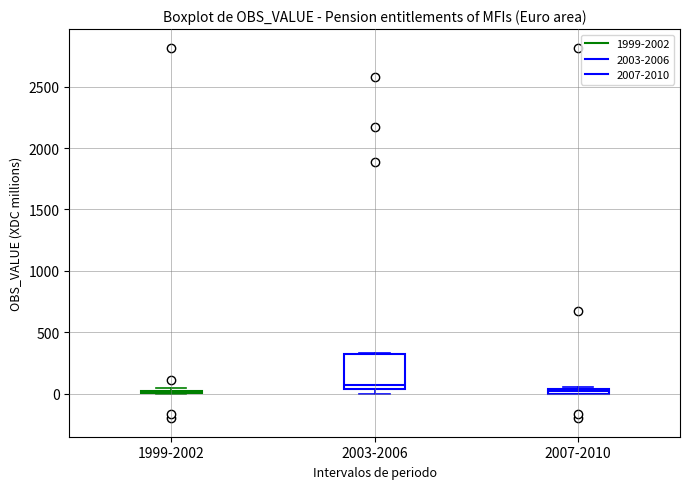

Where is the lower edge of the box for 2003-2006 on the y-axis? The values are not printed on the chart, so give them approximately, as read against the axis.

50